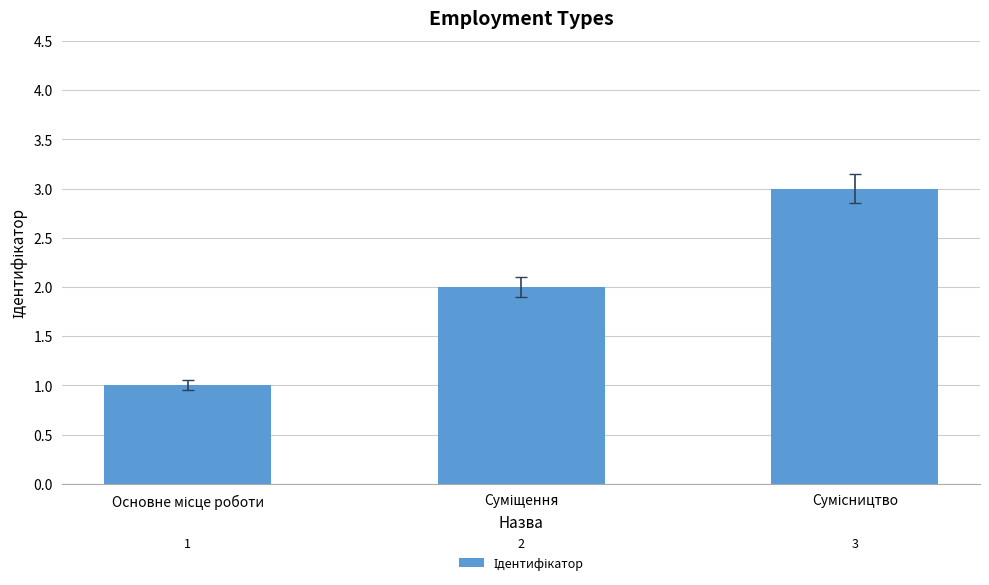

What is the smallest value displayed?

1